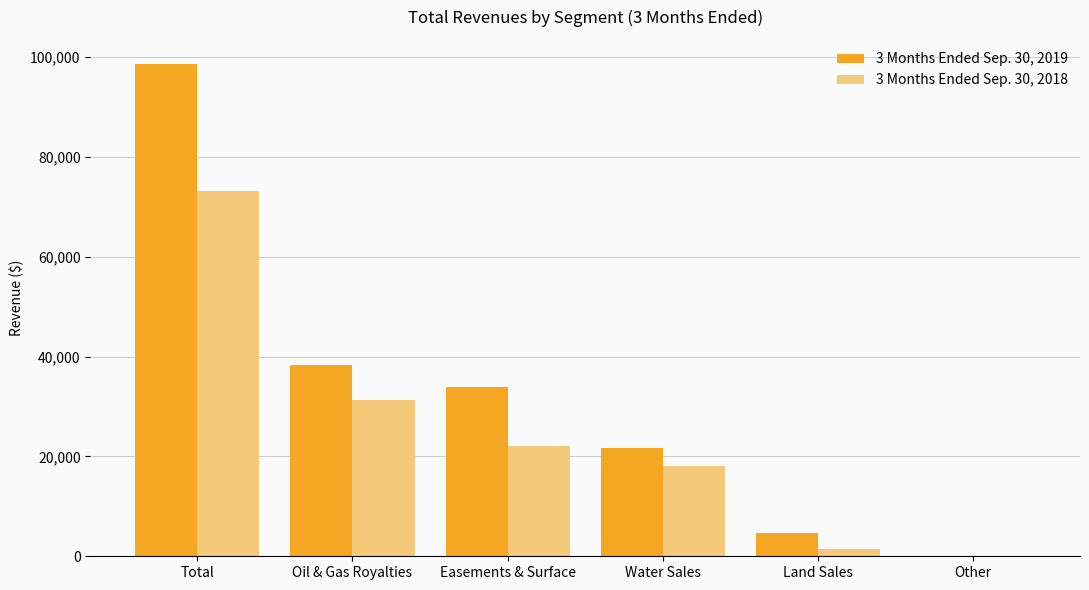

What is the sum of all 3 Months Ended Sep. 30, 2018 values?

146336